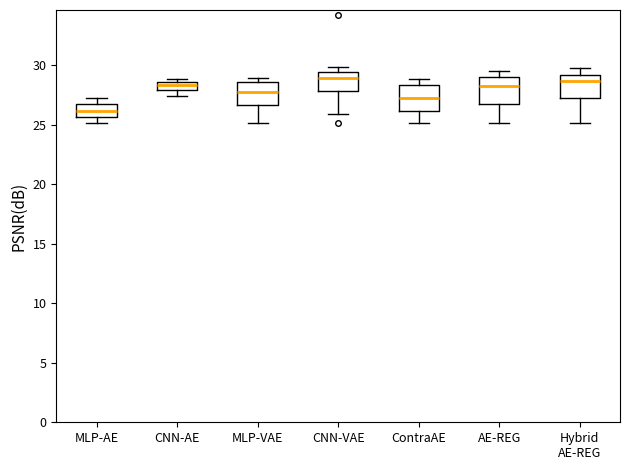

Where is the upper edge of the box for AE-REG on the y-axis? The values are not printed on the chart, so give them approximately, as read against the axis.

29.0